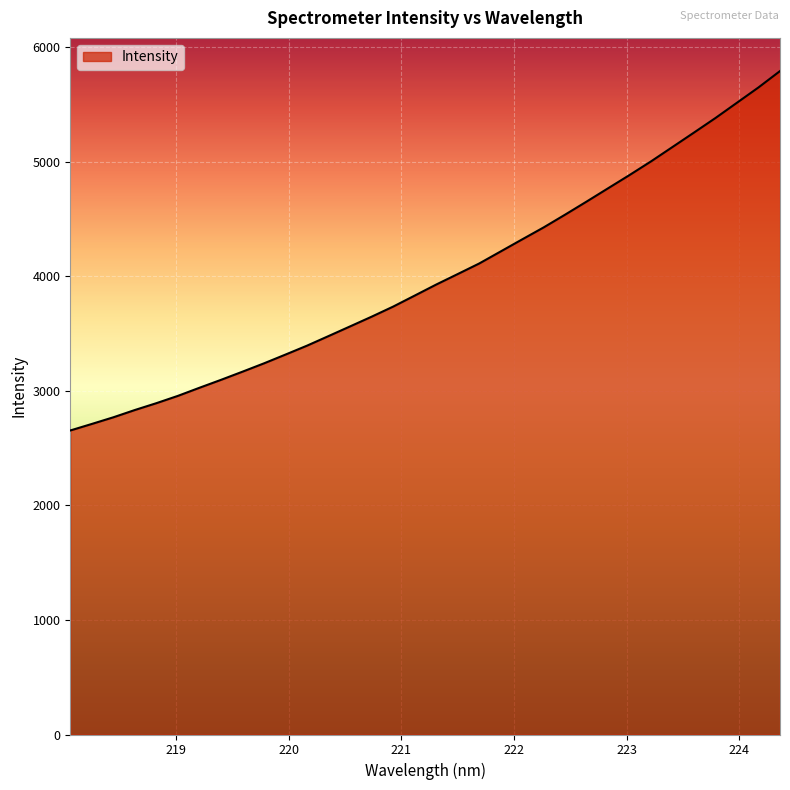

What is the difference between the maximum and minimum values?

3138.4